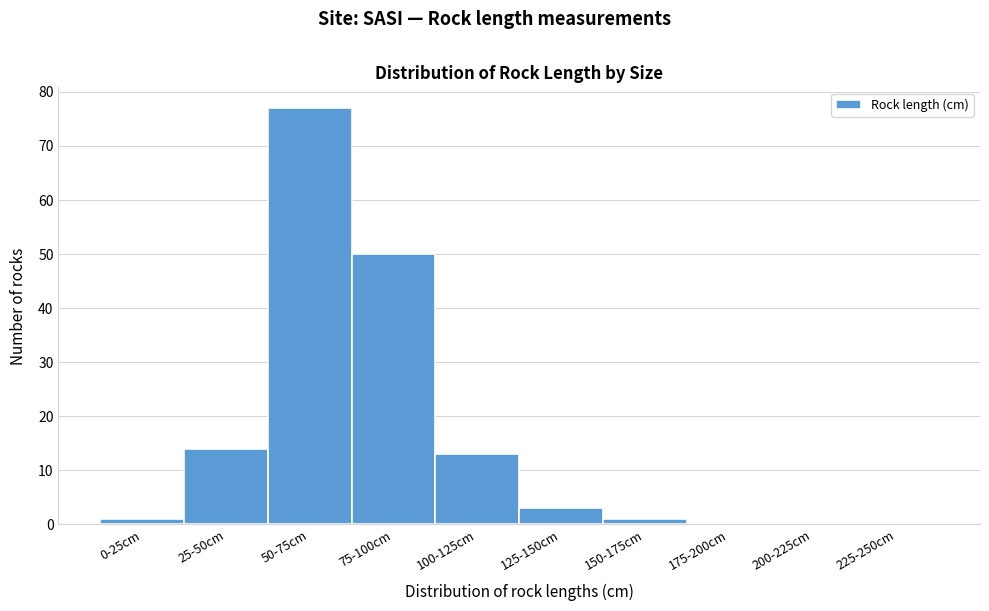

Reading left to right, extract all data points from this chart.

0-25cm=1	25-50cm=14	50-75cm=77	75-100cm=50	100-125cm=13	125-150cm=3	150-175cm=1	175-200cm=0	200-225cm=0	225-250cm=0